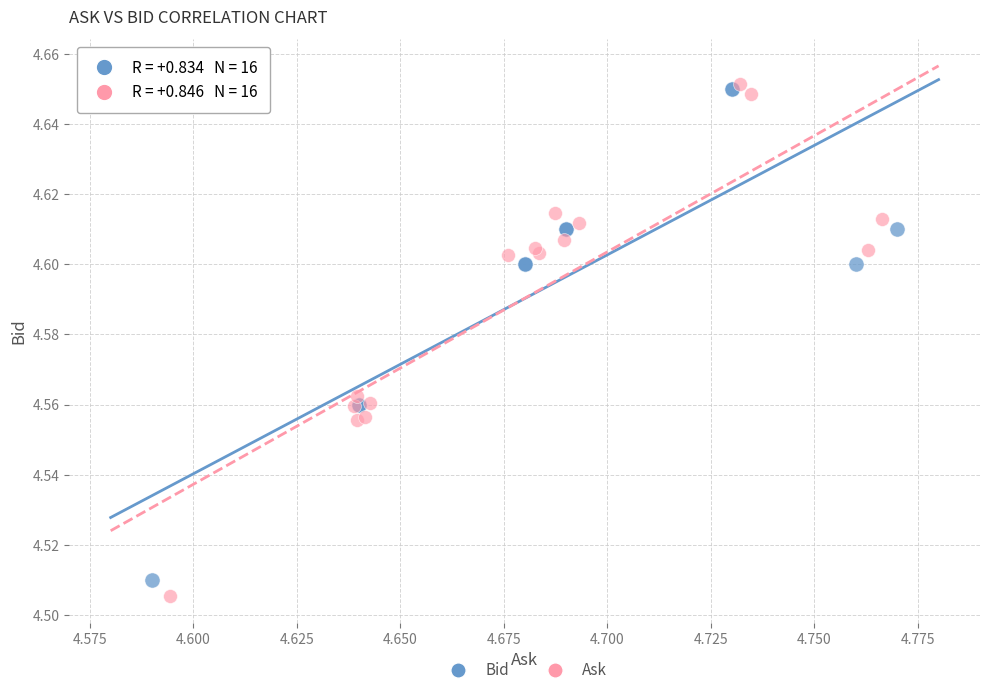

What are all the series names shown in the legend?

Bid, Ask